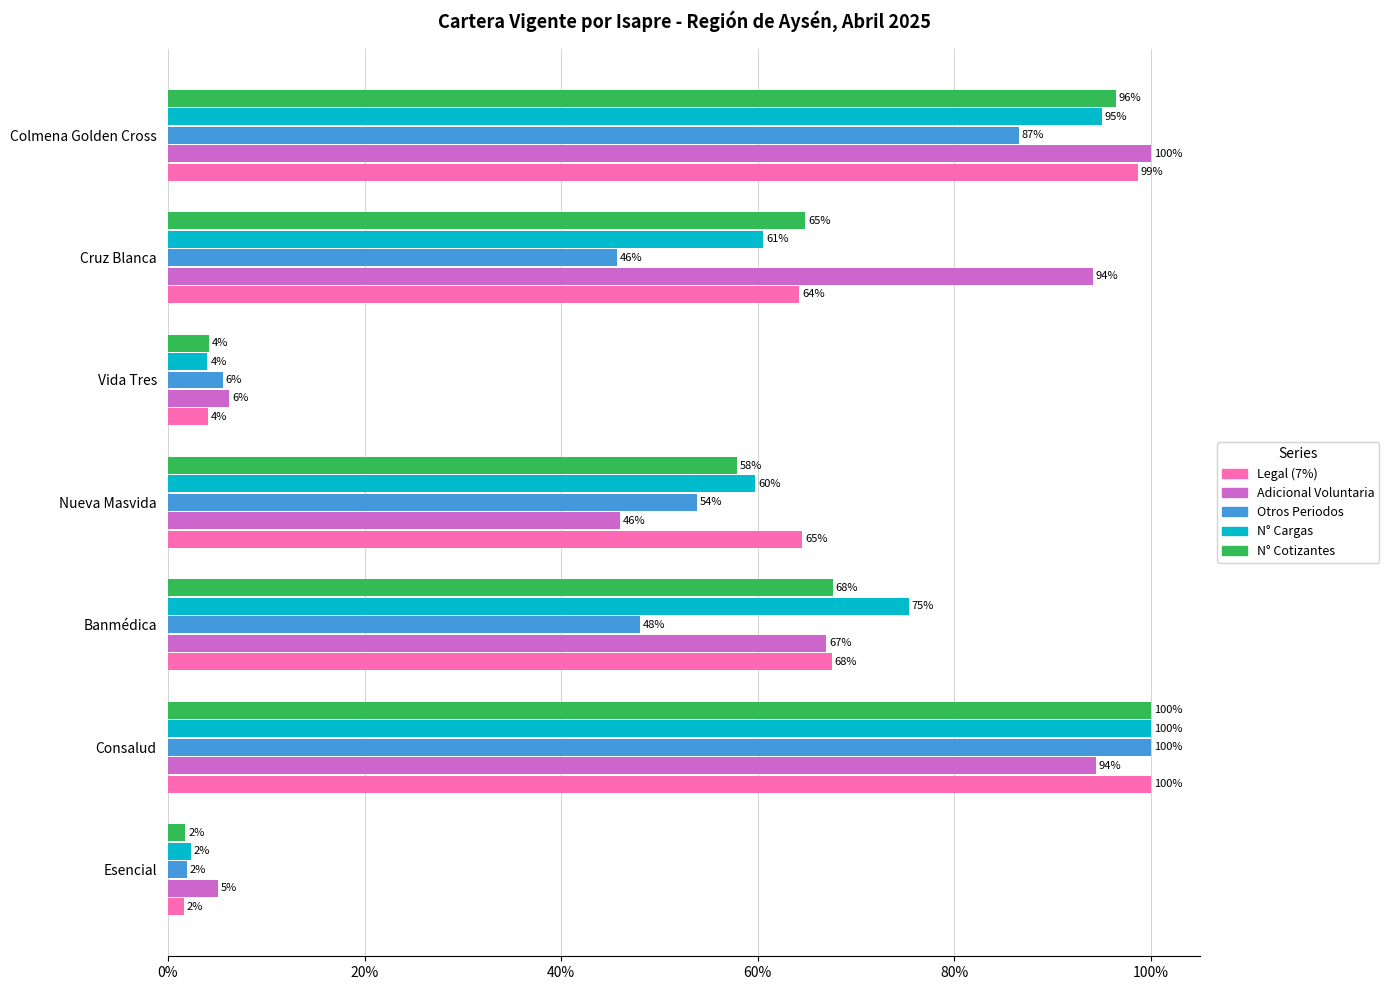

The value of Adicional Voluntaria at Banmédica is 100.9. True or false?

False